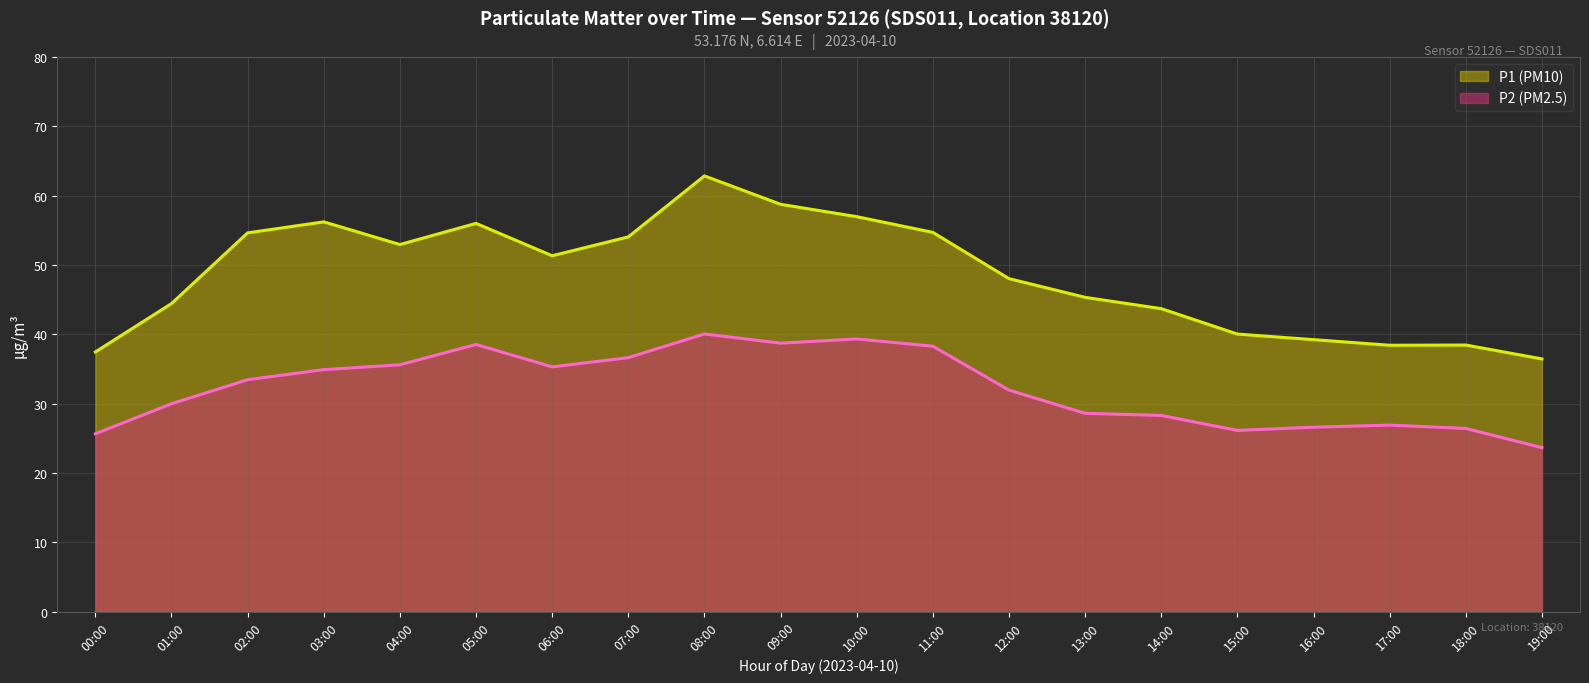

What position from the right is 16:00?

4